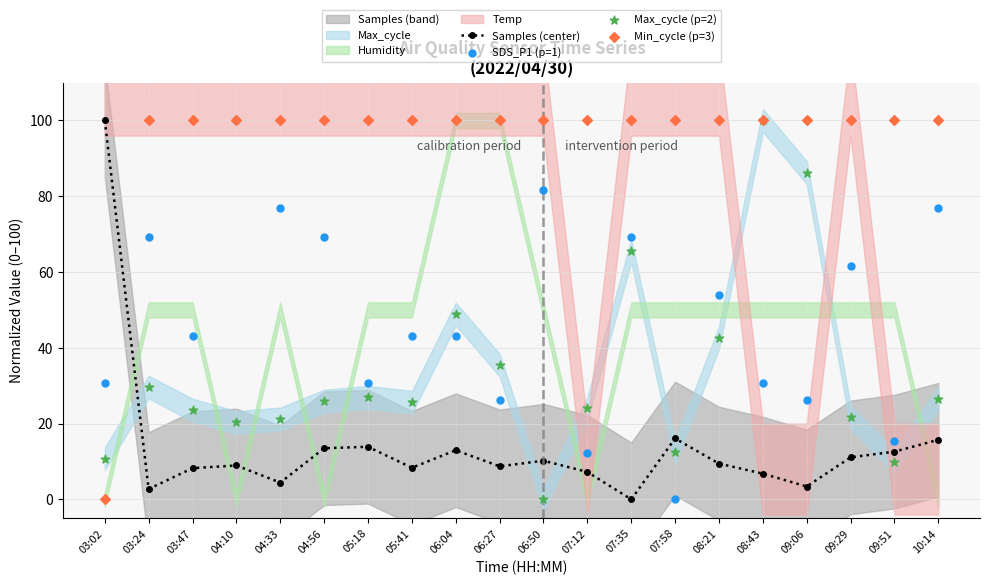

What is the total value across all series at 06:04?

205.0